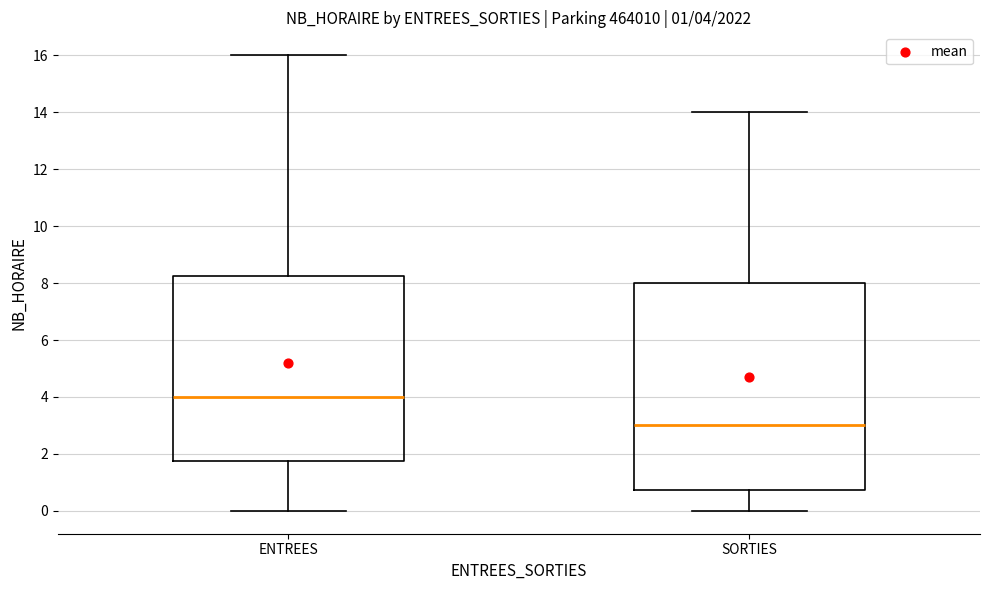

Which box is the tallest, from its lower edge to its upper edge?

SORTIES